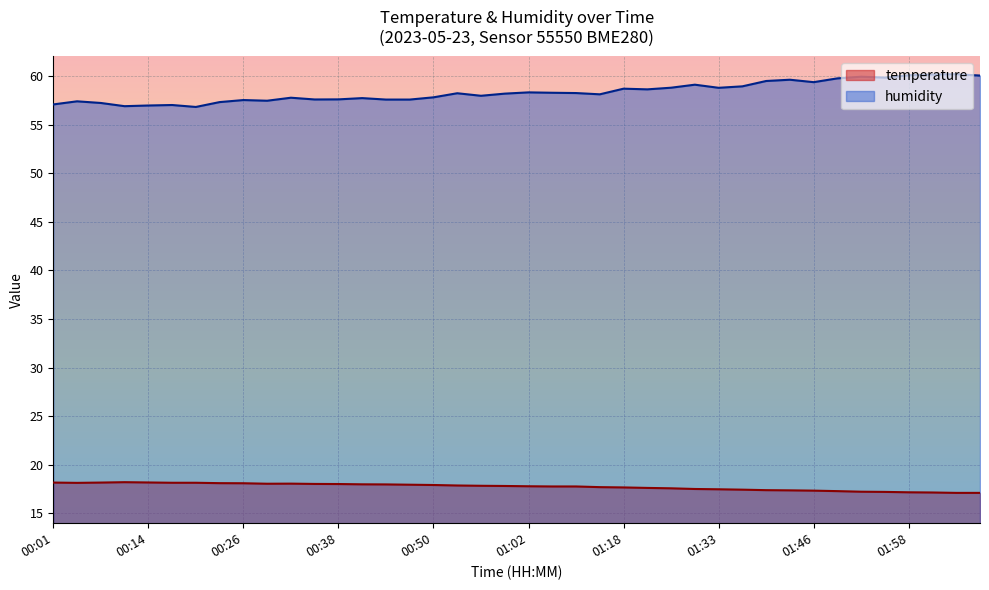

In temperature, how many points are higher than both neighbors (excluding endpoints)?

1